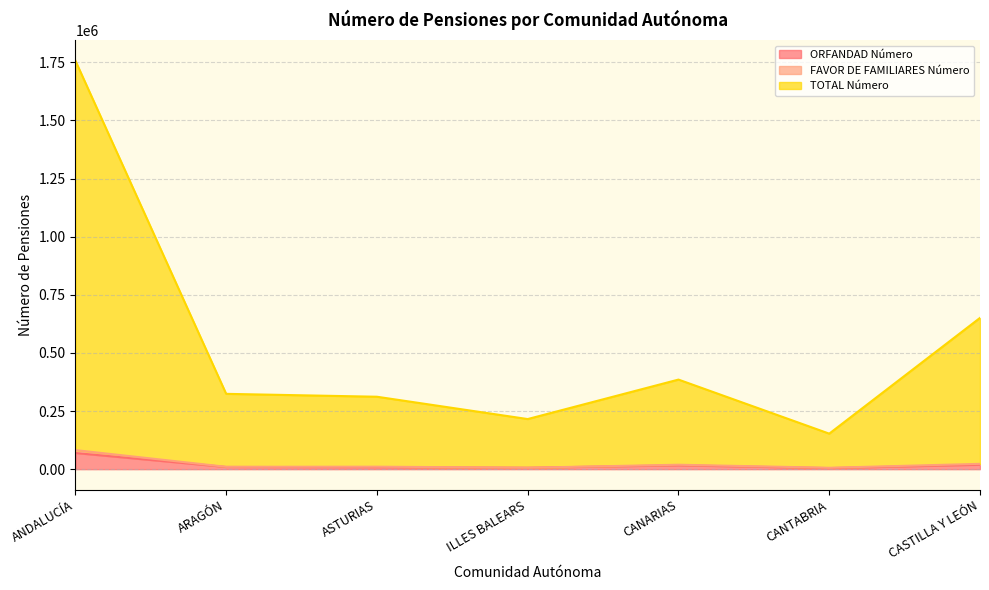

True or false: TOTAL Número and FAVOR DE FAMILIARES Número cross at least once.

False